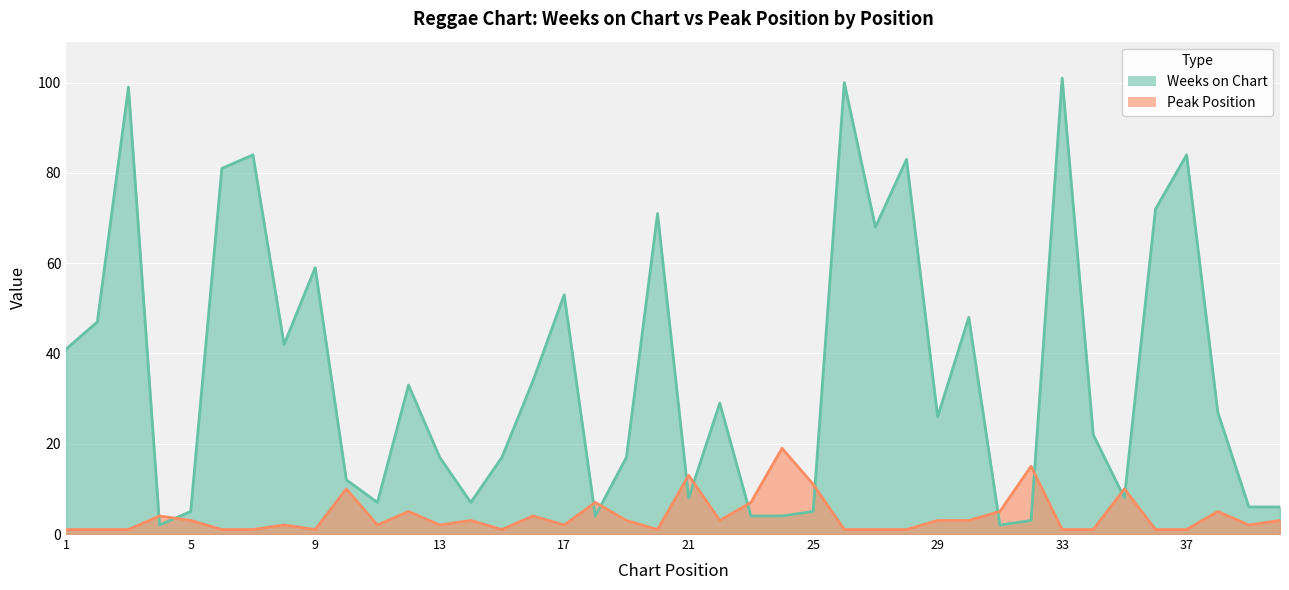

How many values in the Peak Position series are below 3?

20